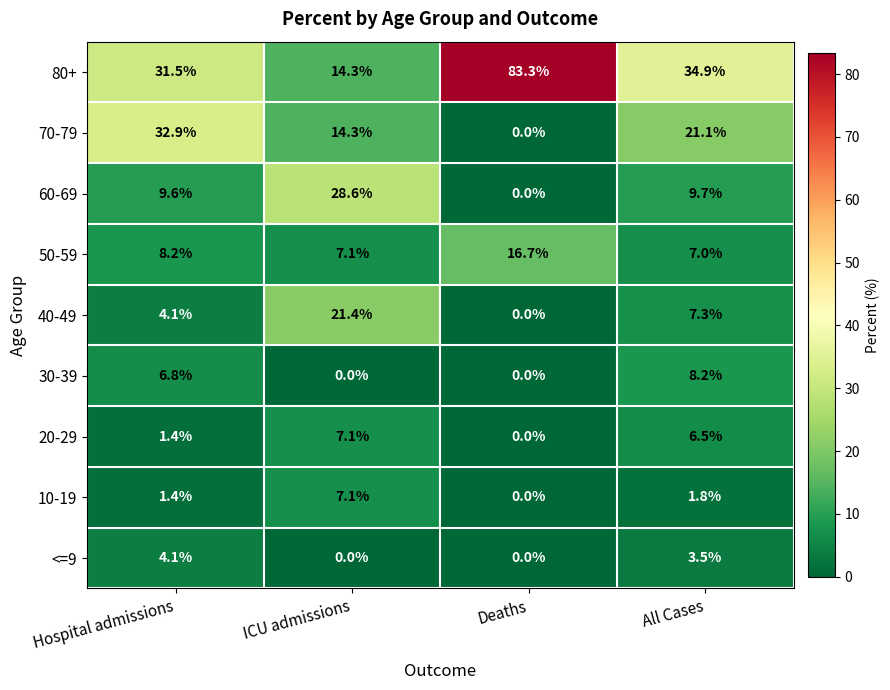

Where is 20-29 nearest to the value 3?

Hospital admissions